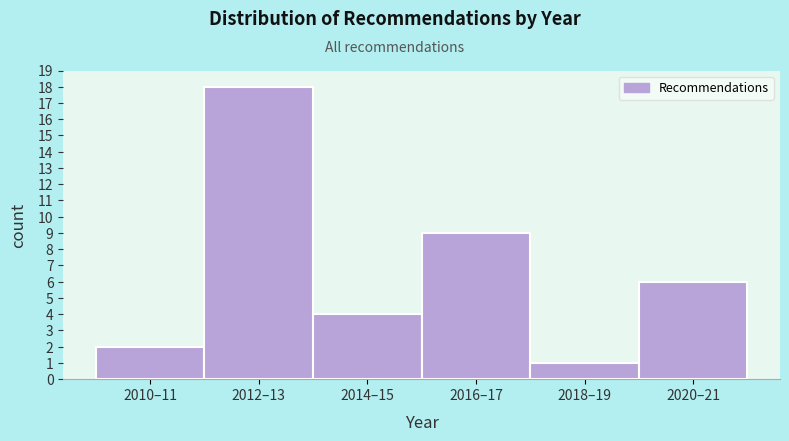

Reading left to right, list all the values displayed in this chart.

2010–11=2	2012–13=18	2014–15=4	2016–17=9	2018–19=1	2020–21=6